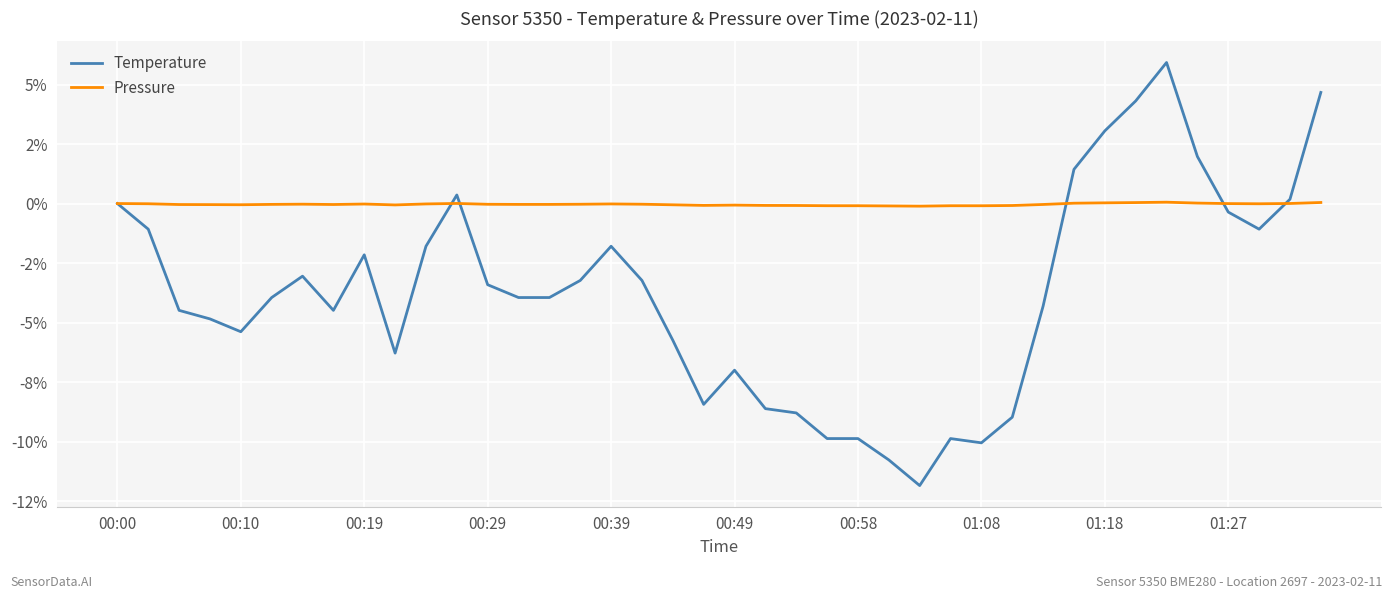

Does the chart display data point markers on the line(s)?

No